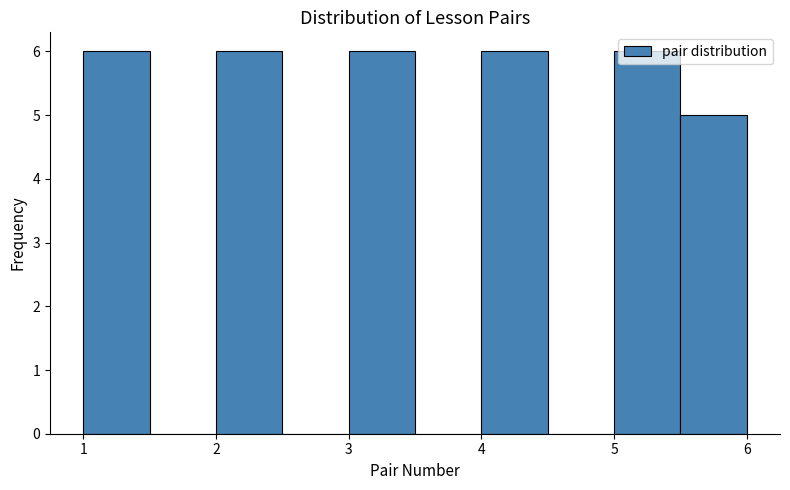

Reading left to right, list every bar in this chart as the range it spans on the x-axis followed by its height. The values are not printed on the chart, so give them approximately, as read against the axis.

1.0 to 1.5: 6
1.5 to 2.0: 0
2.0 to 2.5: 6
2.5 to 3.0: 0
3.0 to 3.5: 6
3.5 to 4.0: 0
4.0 to 4.5: 6
4.5 to 5.0: 0
5.0 to 5.5: 6
5.5 to 6.0: 5